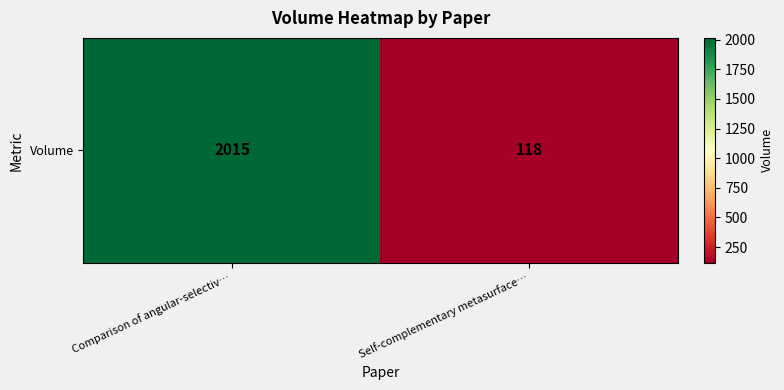

Which label corresponds to the smallest value in the chart?

Self-complementary metasurface…